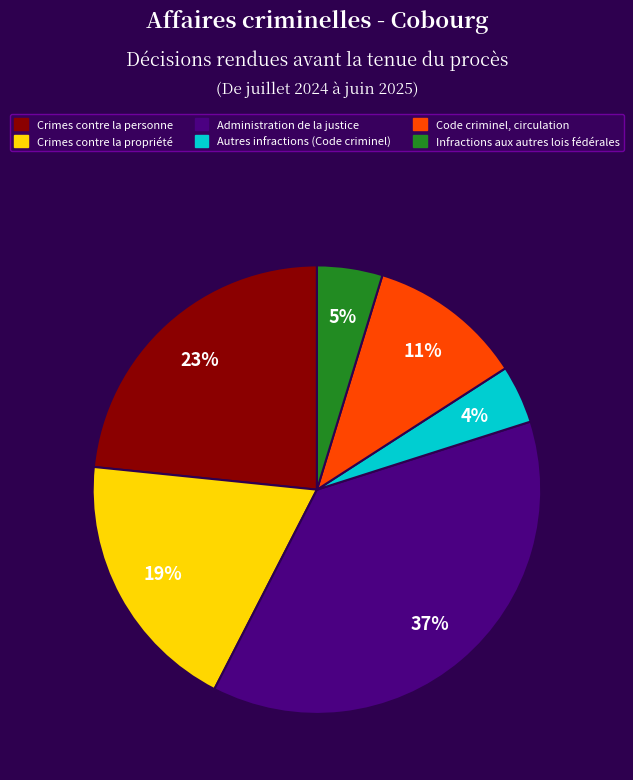

Which slice is the smallest?

Autres infractions (Code criminel)